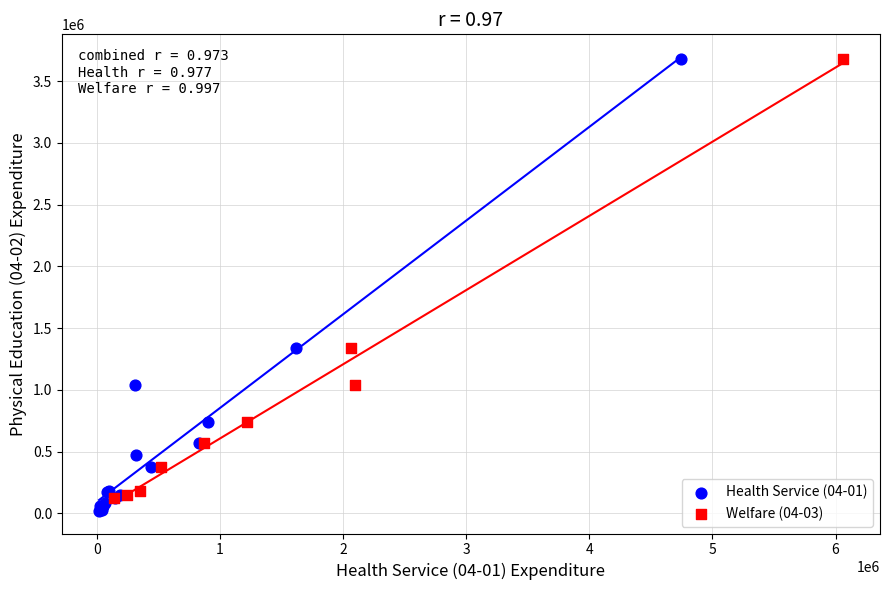

Which series reaches the minimum Y coordinate?

Health Service (04-01)